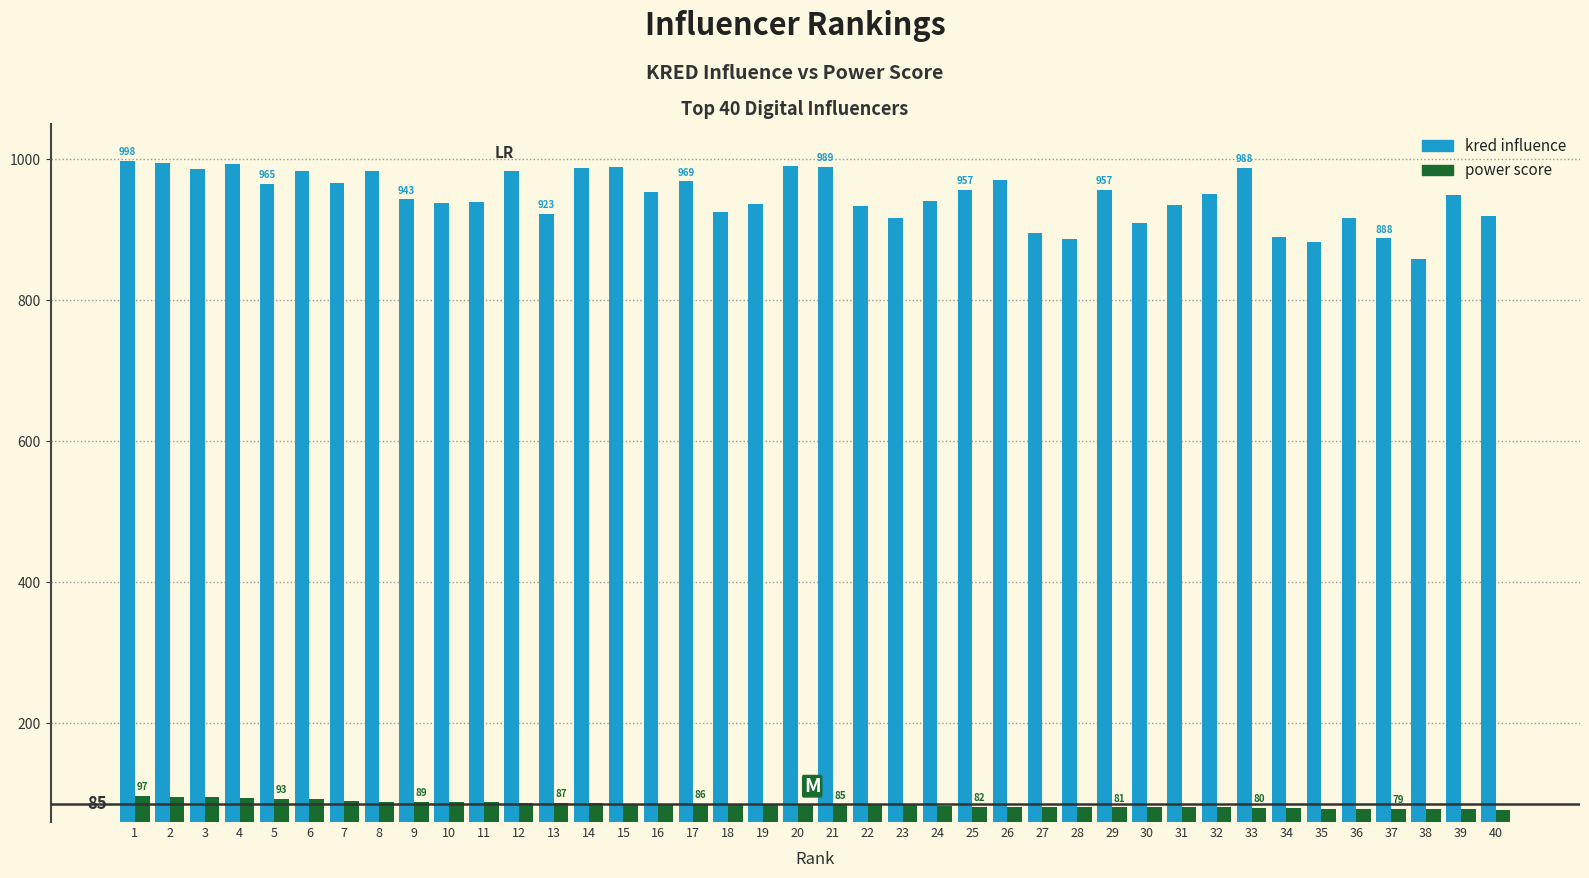

What is the spread (max minus min) of values at 12?

897